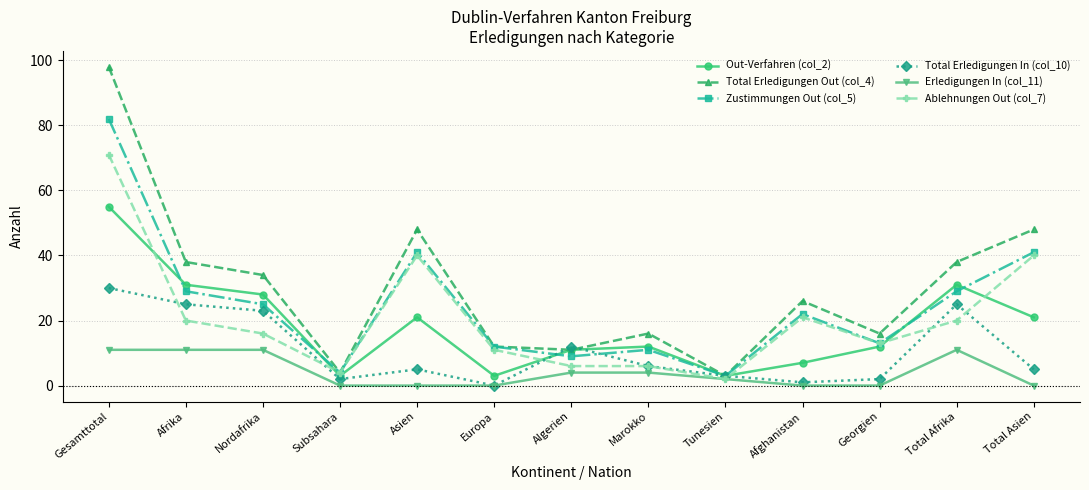

Reading right to left, what are all the values shown in this chart?

Out-Verfahren (col_2): Total Asien=21	Total Afrika=31	Georgien=12	Afghanistan=7	Tunesien=3	Marokko=12	Algerien=11	Europa=3	Asien=21	Subsahara=3	Nordafrika=28	Afrika=31	Gesamttotal=55
Total Erledigungen Out (col_4): Total Asien=48	Total Afrika=38	Georgien=16	Afghanistan=26	Tunesien=3	Marokko=16	Algerien=11	Europa=12	Asien=48	Subsahara=4	Nordafrika=34	Afrika=38	Gesamttotal=98
Zustimmungen Out (col_5): Total Asien=41	Total Afrika=29	Georgien=13	Afghanistan=22	Tunesien=3	Marokko=11	Algerien=9	Europa=12	Asien=41	Subsahara=4	Nordafrika=25	Afrika=29	Gesamttotal=82
Total Erledigungen In (col_10): Total Asien=5	Total Afrika=25	Georgien=2	Afghanistan=1	Tunesien=3	Marokko=6	Algerien=12	Europa=0	Asien=5	Subsahara=2	Nordafrika=23	Afrika=25	Gesamttotal=30
Erledigungen In (col_11): Total Asien=0	Total Afrika=11	Georgien=0	Afghanistan=0	Tunesien=2	Marokko=4	Algerien=4	Europa=0	Asien=0	Subsahara=0	Nordafrika=11	Afrika=11	Gesamttotal=11
Ablehnungen Out (col_7): Total Asien=40	Total Afrika=20	Georgien=13	Afghanistan=21	Tunesien=2	Marokko=6	Algerien=6	Europa=11	Asien=40	Subsahara=4	Nordafrika=16	Afrika=20	Gesamttotal=71